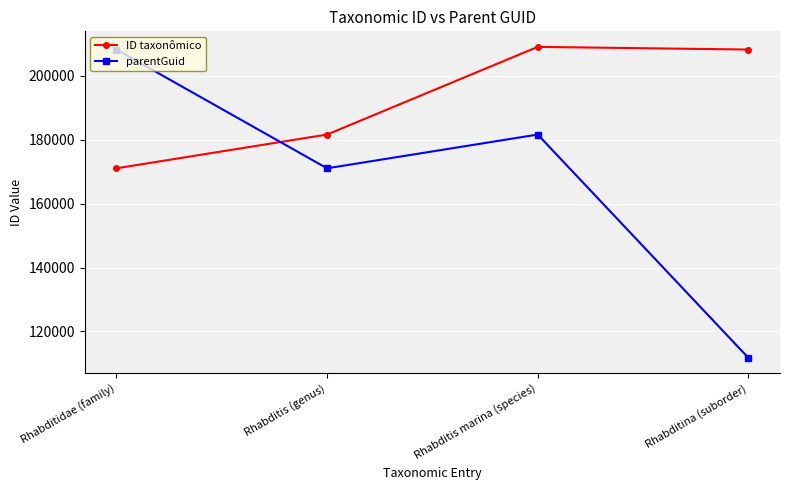

What position from the left is Rhabditina (suborder)?

4